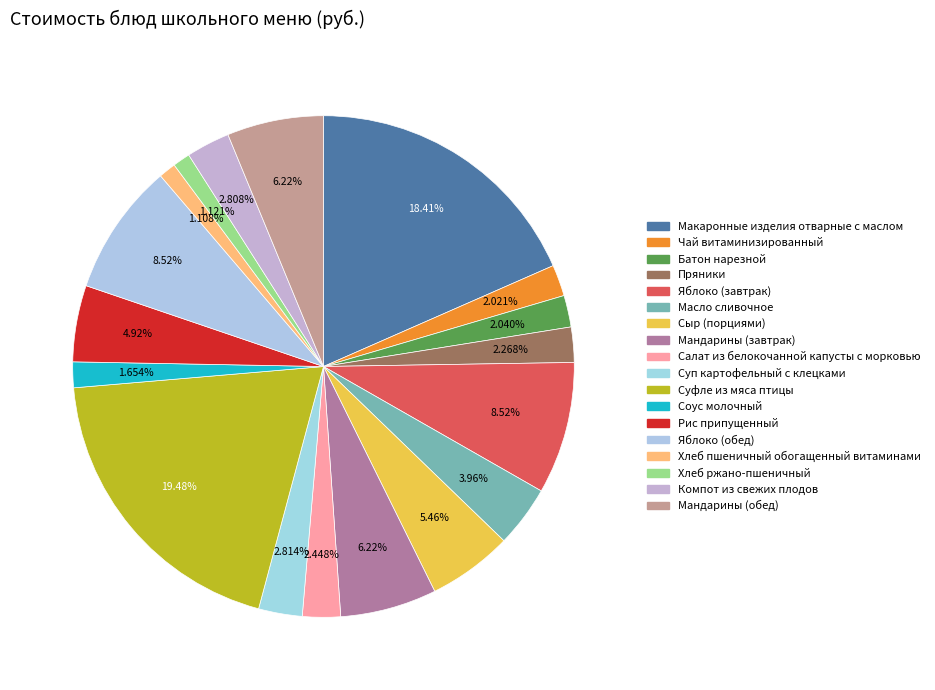

What is the smallest slice in the pie chart?

Хлеб пшеничный обогащенный витаминами